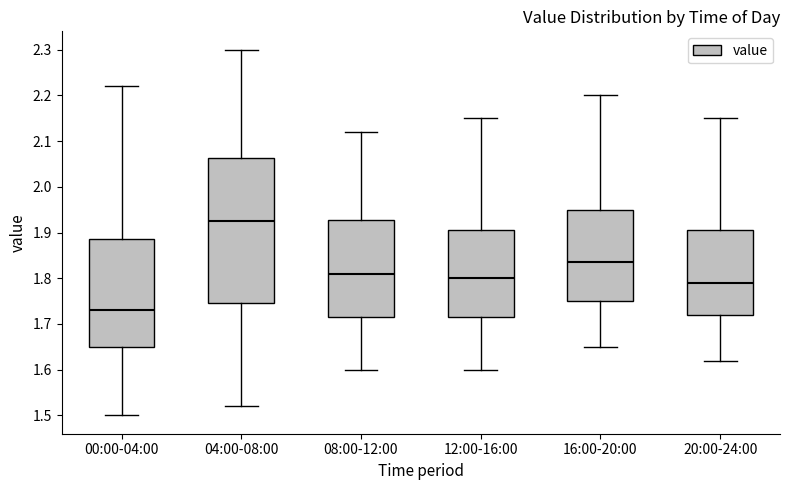

Comparing the boxes themselves (not the whiskers), which one is the tallest?

04:00-08:00